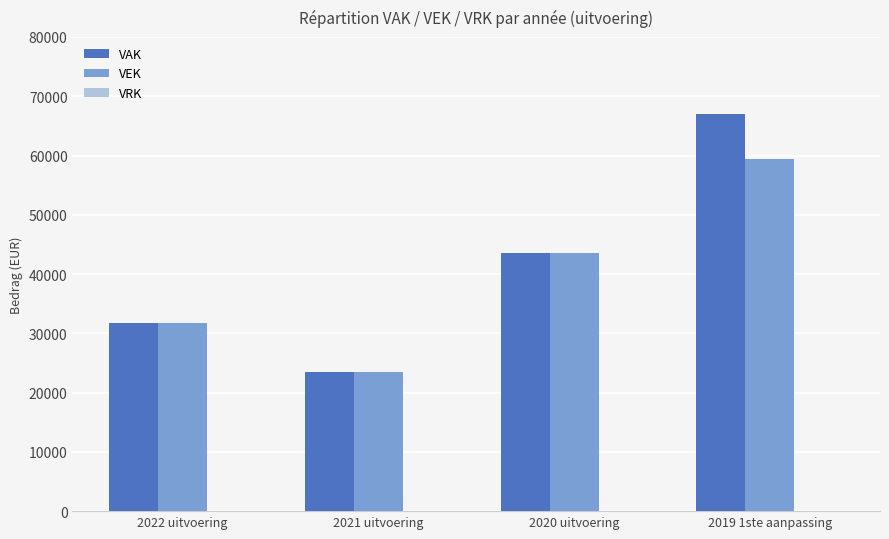

True or false: VAK has a value of 10624 at 2021 uitvoering.

False